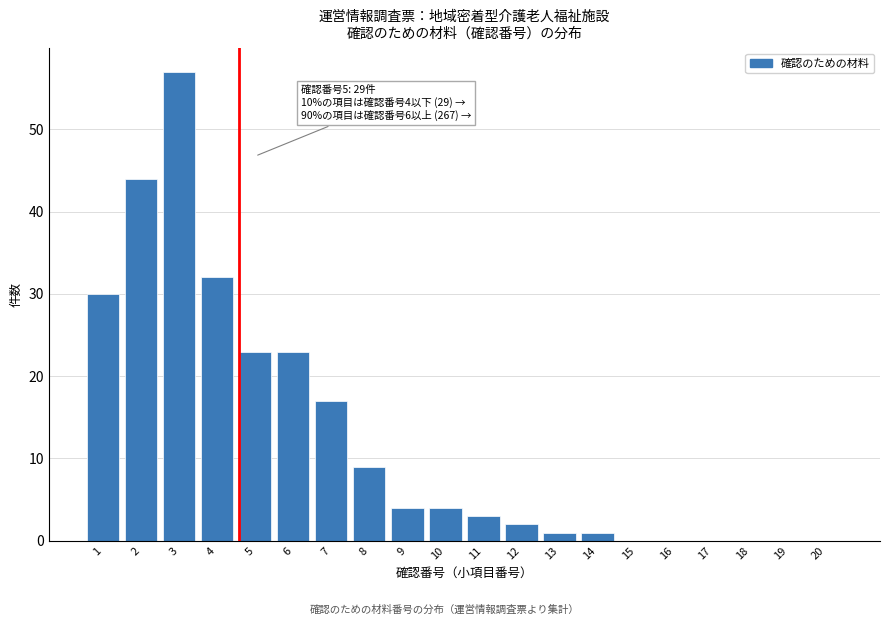

Reading right to left, transcribe all the data shown in this chart.

20=0	19=0	18=0	17=0	16=0	15=0	14=1	13=1	12=2	11=3	10=4	9=4	8=9	7=17	6=23	5=23	4=32	3=57	2=44	1=30